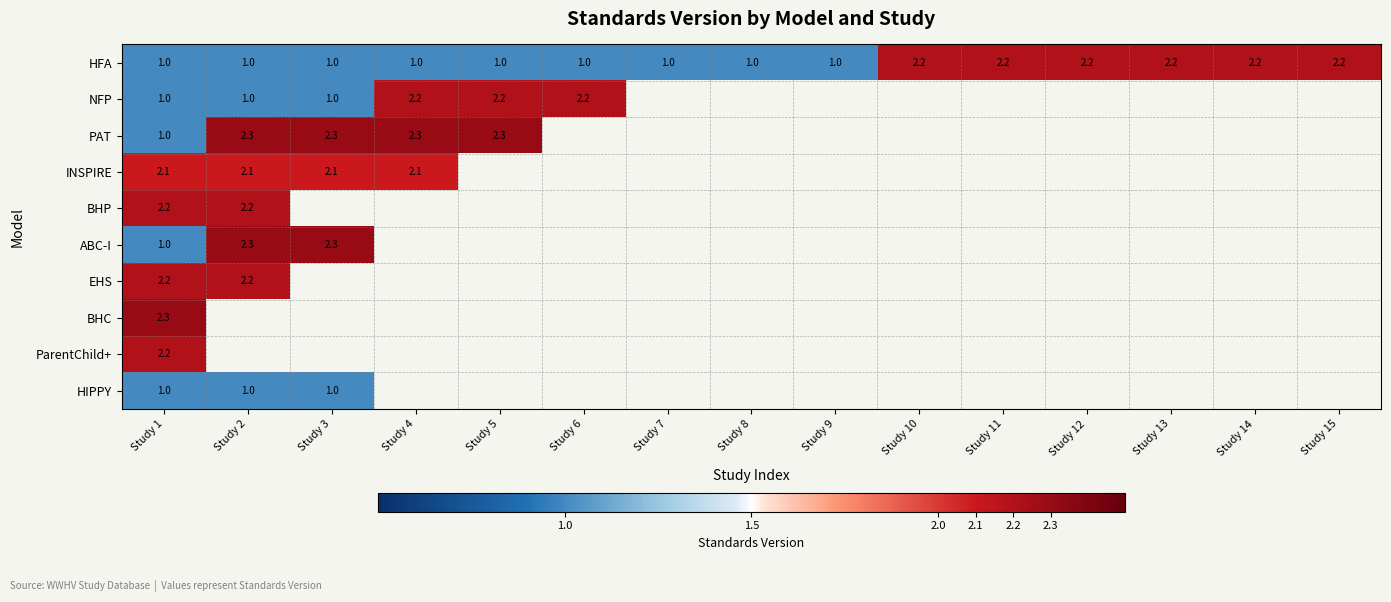

How many HFA values are between 1 and 2?

9